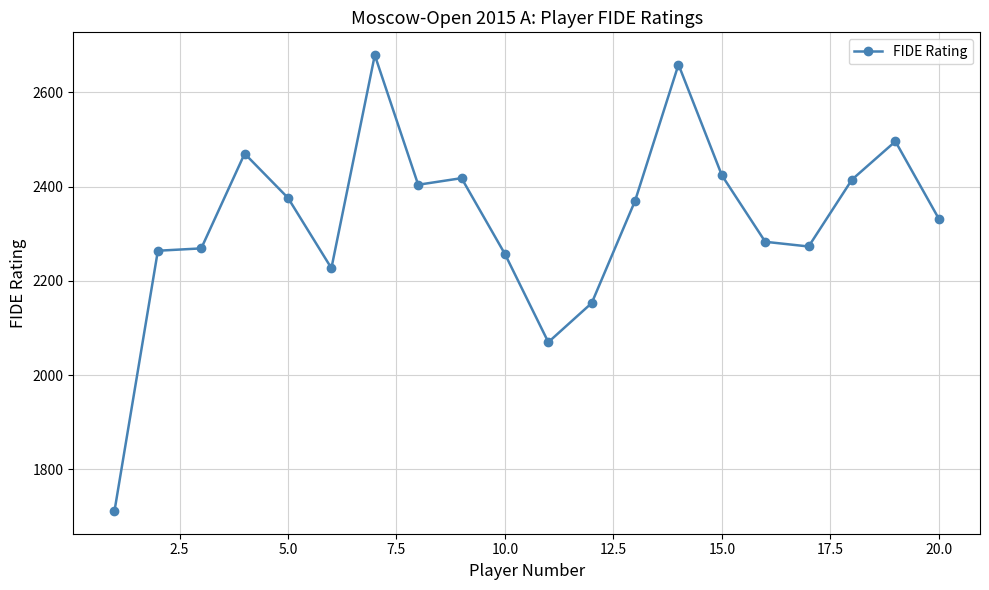

Does the chart have visible grid lines?

Yes